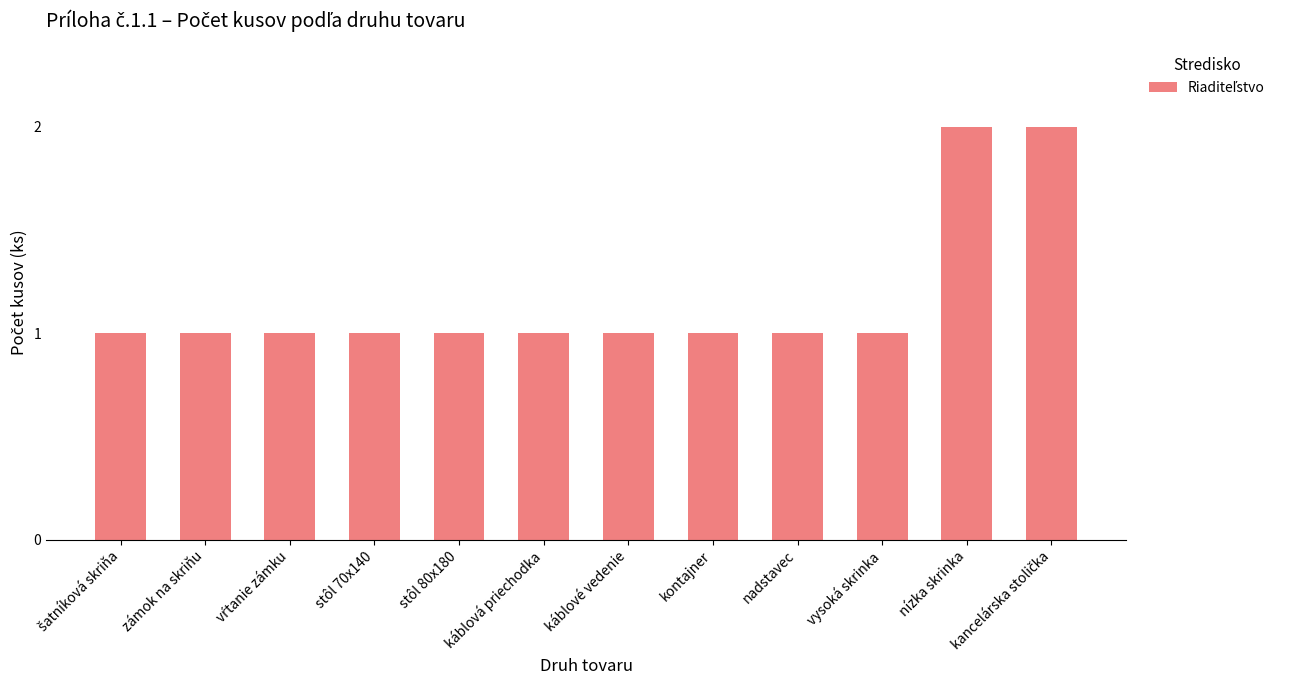

Approximately how many times larger is the value at stôl 80x180 compared to káblová priechodka?

1.0